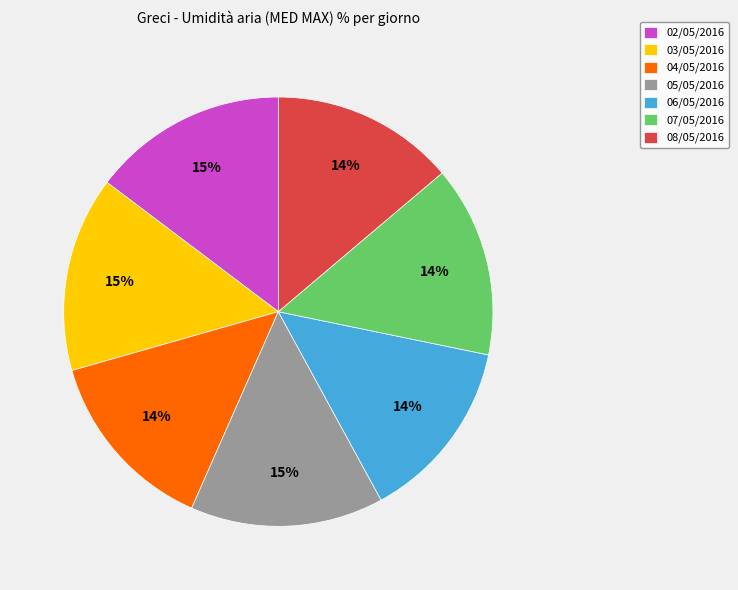

What is the ratio of the value at 03/05/2016 to the value at 08/05/2016?

1.1